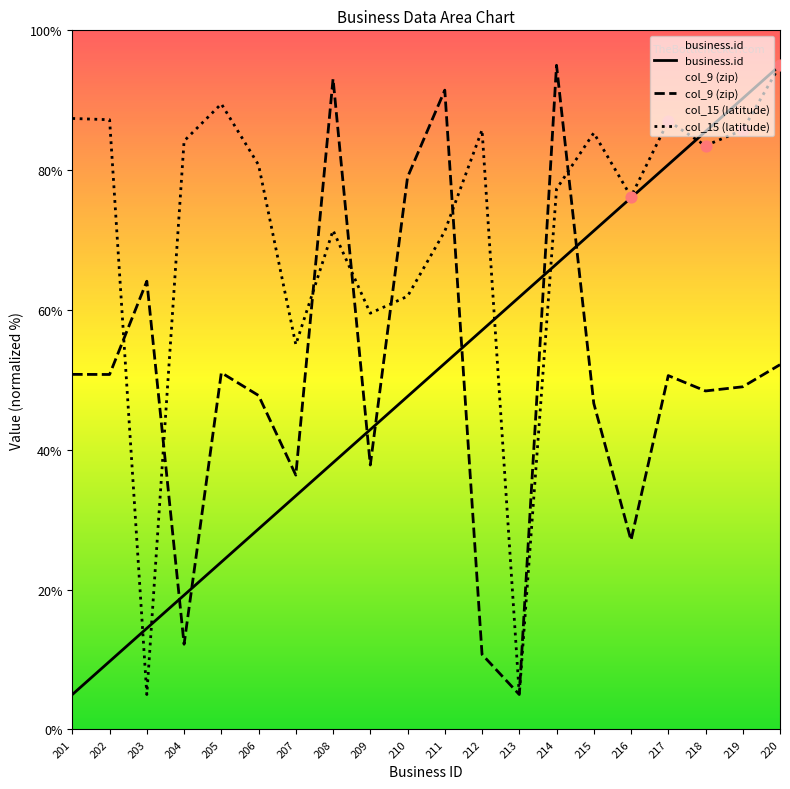

Which series has the largest Y range (max minus min)?

business.id